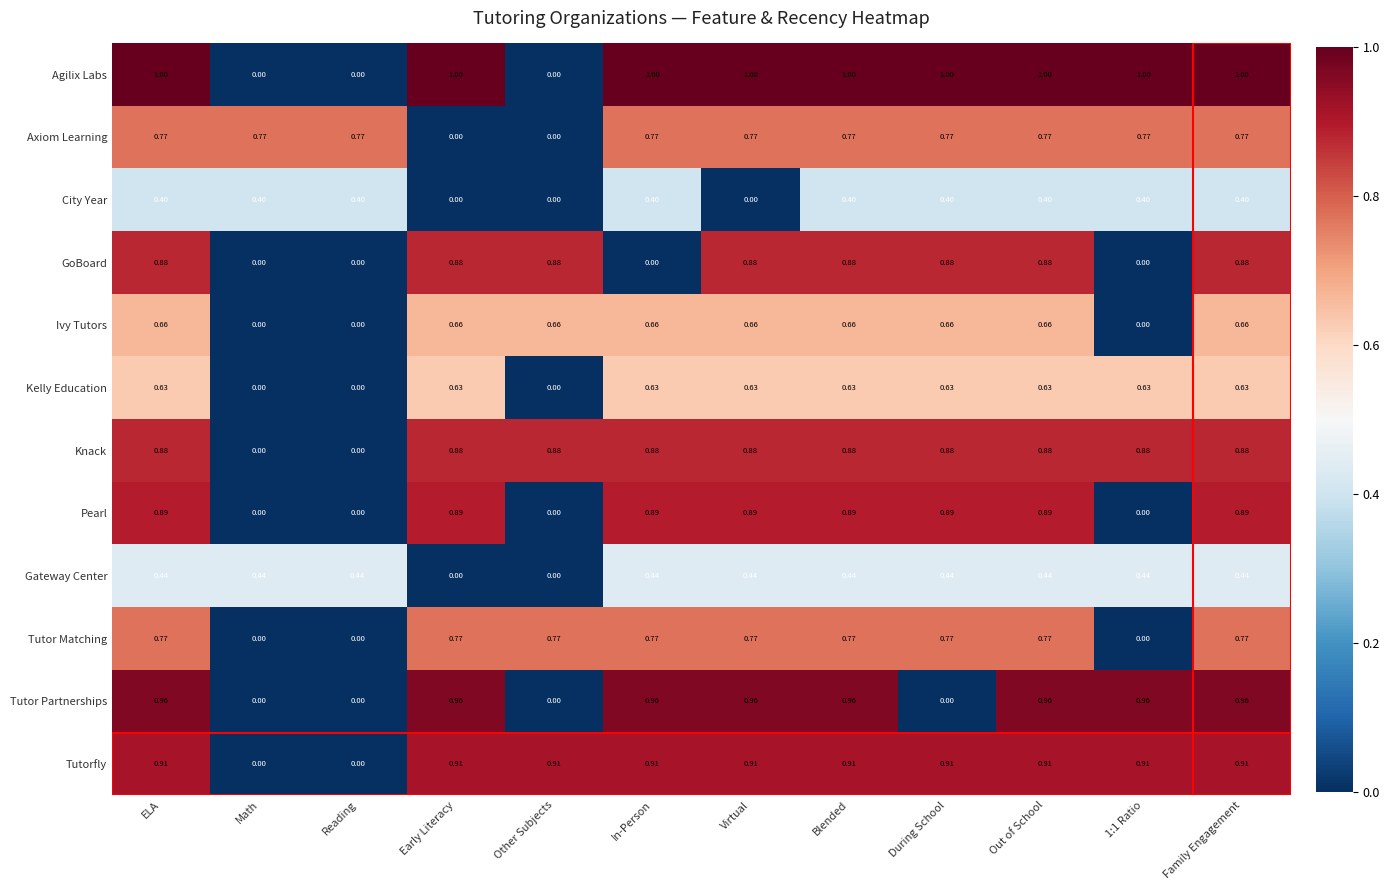

Which series has the largest total across all categories?

Tutorfly